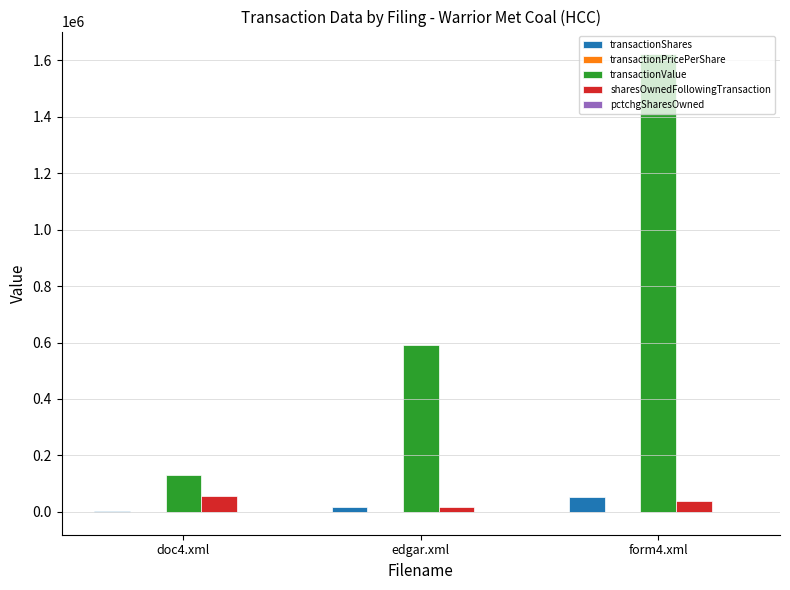

What is the highest value of the sharesOwnedFollowingTransaction series?

56081.0